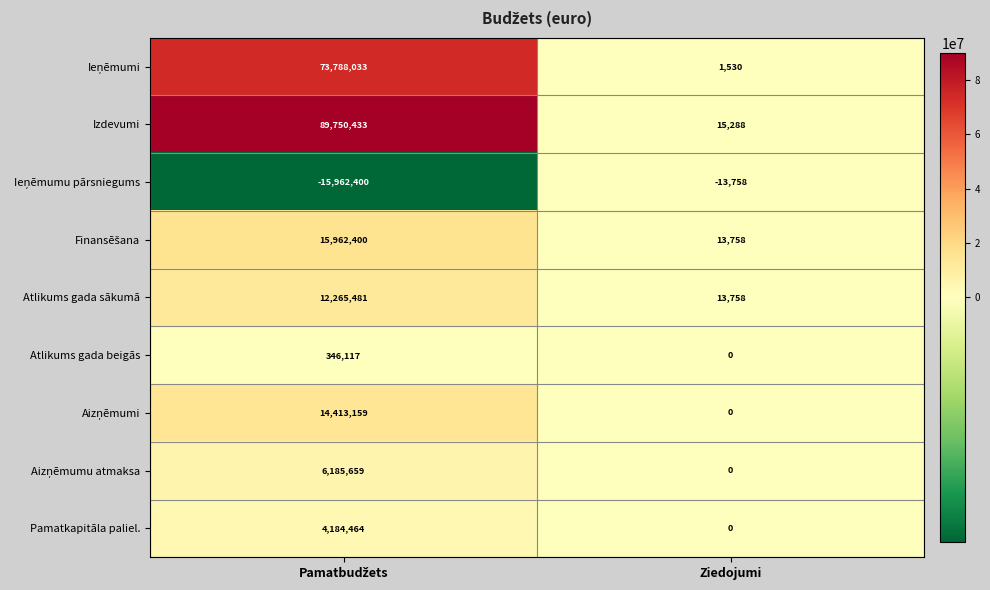

Which category has the lowest value in the Izdevumi series?

Ziedojumi